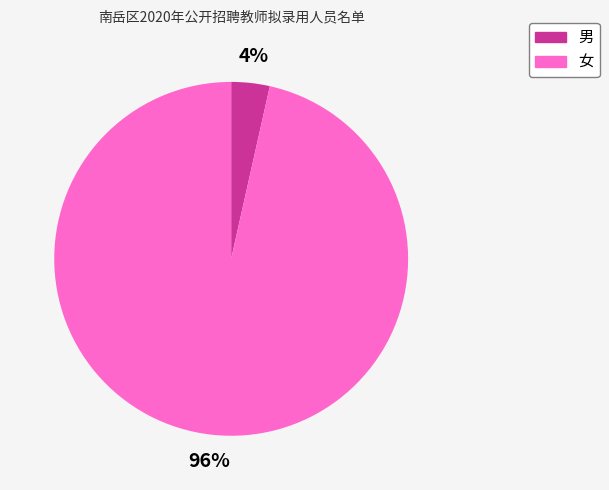

Between 女 and 男, which is larger?

女